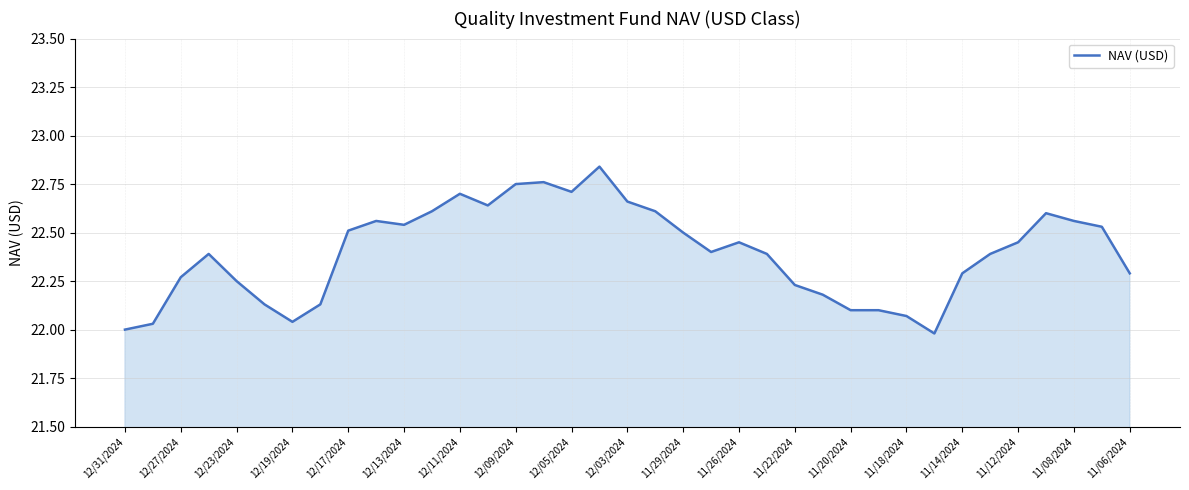

What is the difference between the maximum and minimum values?

0.9